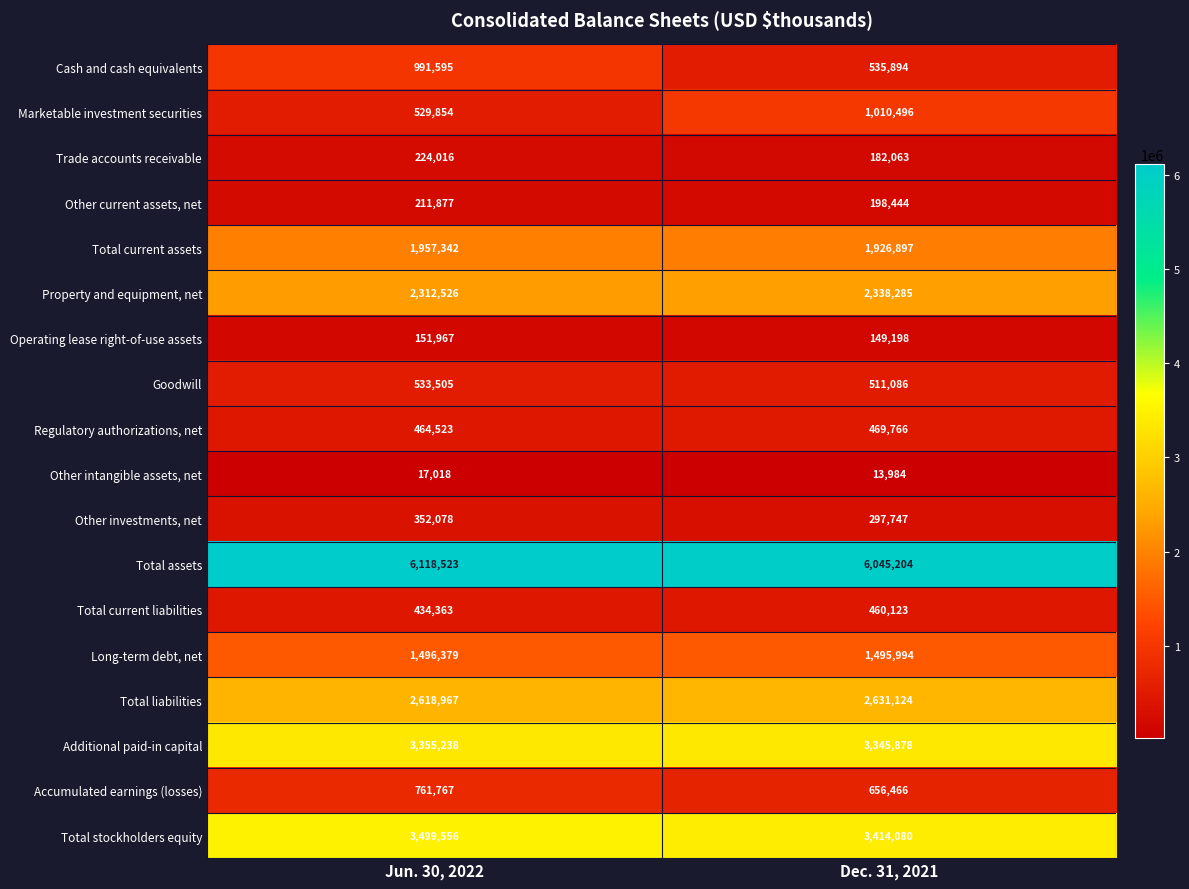

At which category does the chart reach its minimum across all series?

Dec. 31, 2021